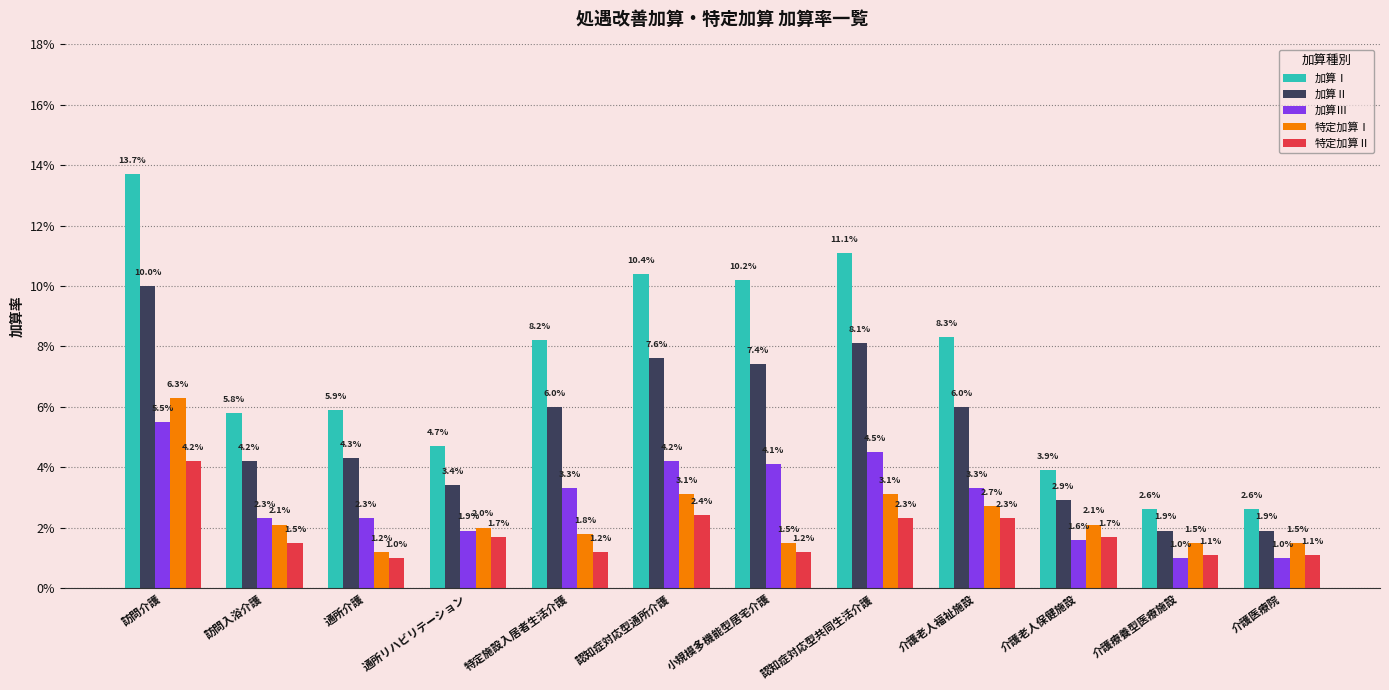

At which label does 特定加算Ⅱ reach its peak?

訪問介護